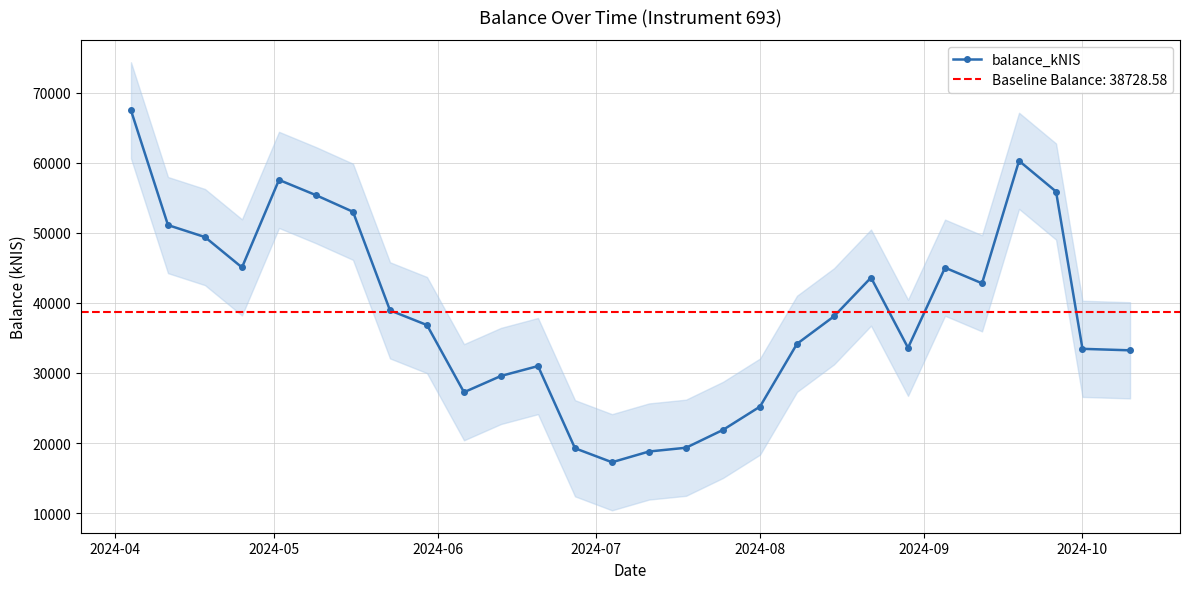

What is the minimum value for balance_kNIS?

17265.6